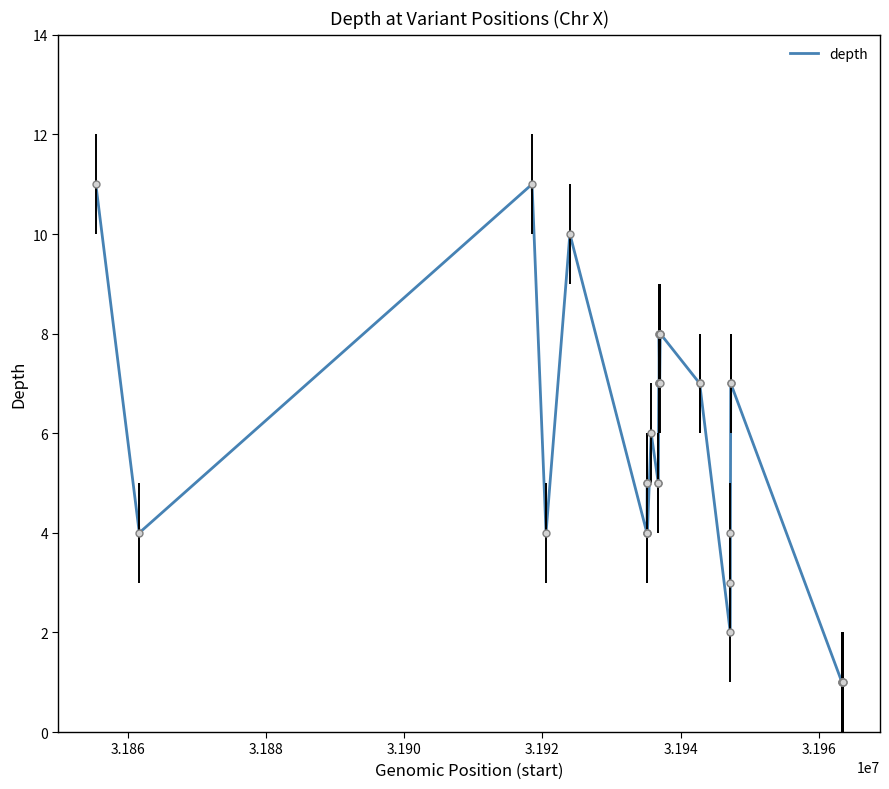

What is the difference between the maximum and minimum values?

10